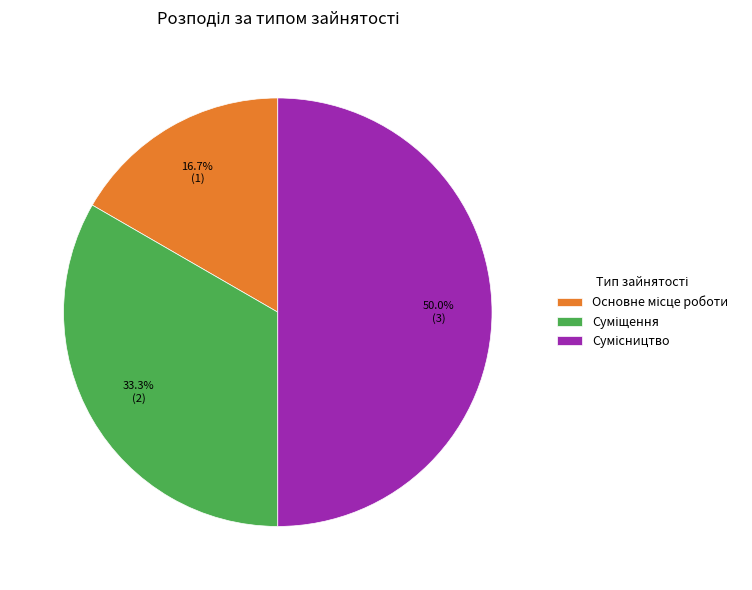

The Сумісництво slice represents 62% of the pie. True or false?

False